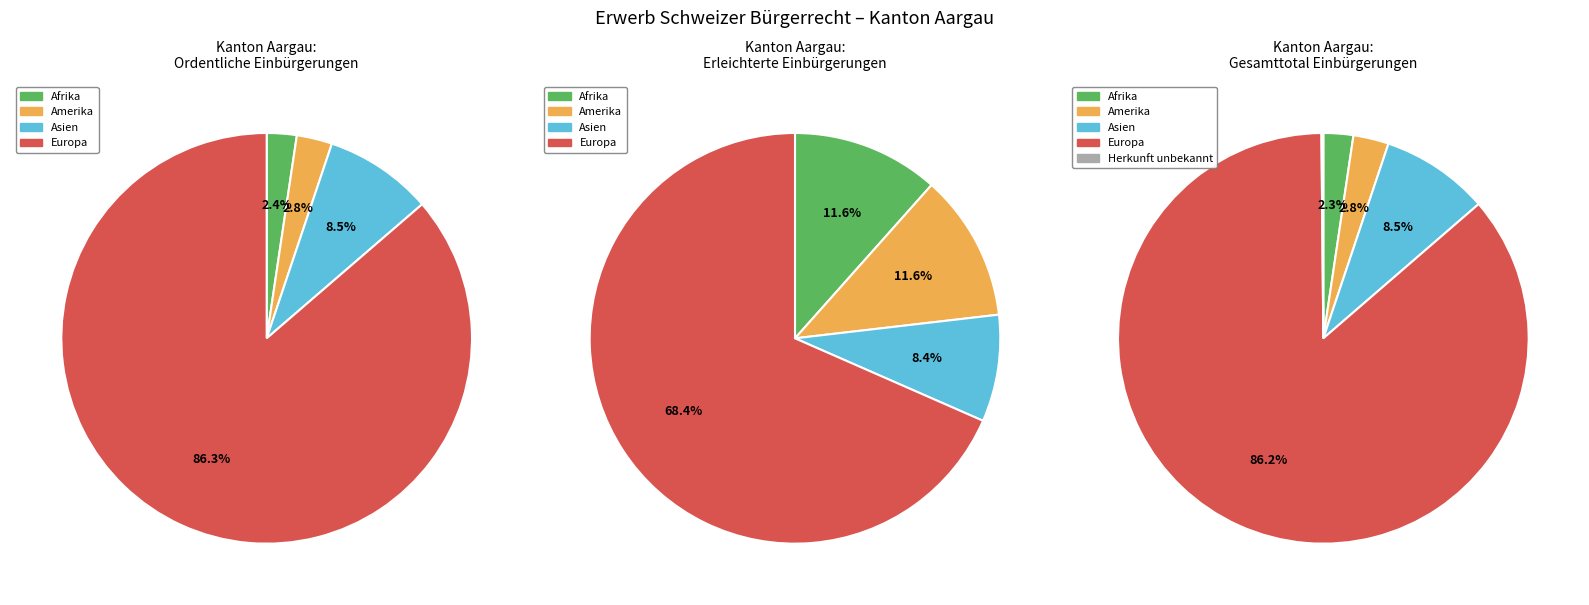

To the nearest percent, what is the combined percentage of Ozeanien and Europa?

86%